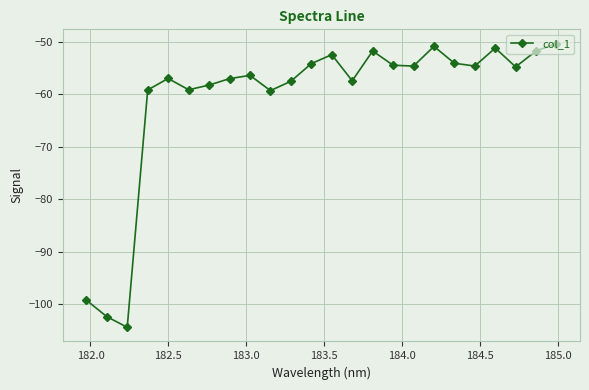

How many points are higher than both their immediate neighbors (excluding endpoints)?

6